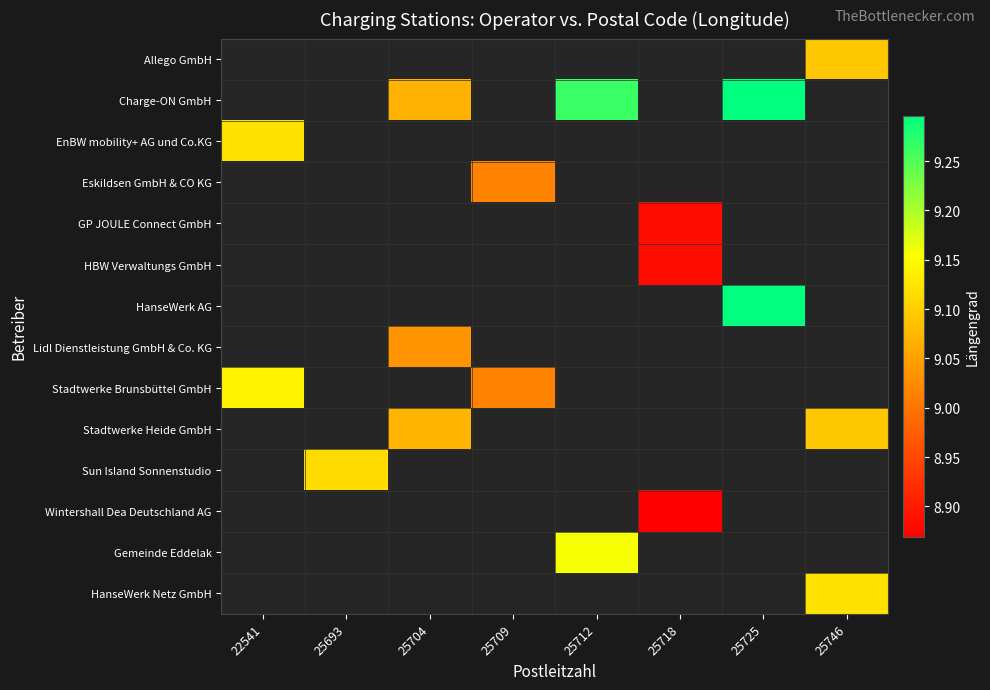

Which series changed the most between 25704 and 25746?

Stadtwerke Heide GmbH